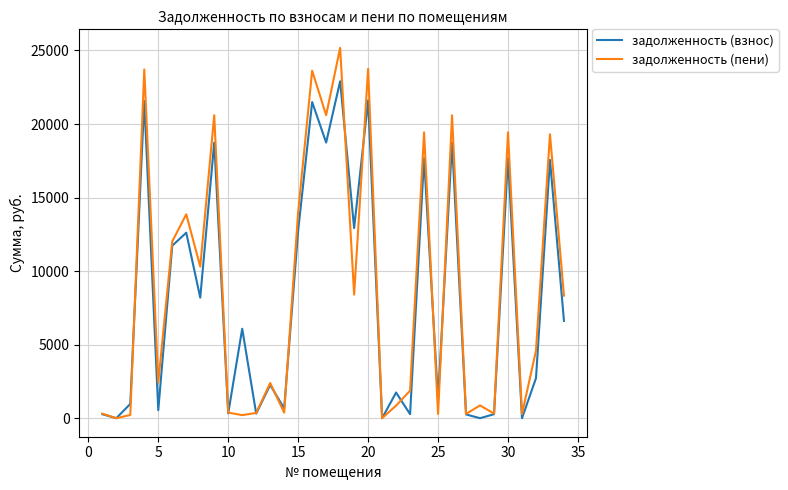

True or false: задолженность (взнос) has more than 1 points higher than both neighbors.

True